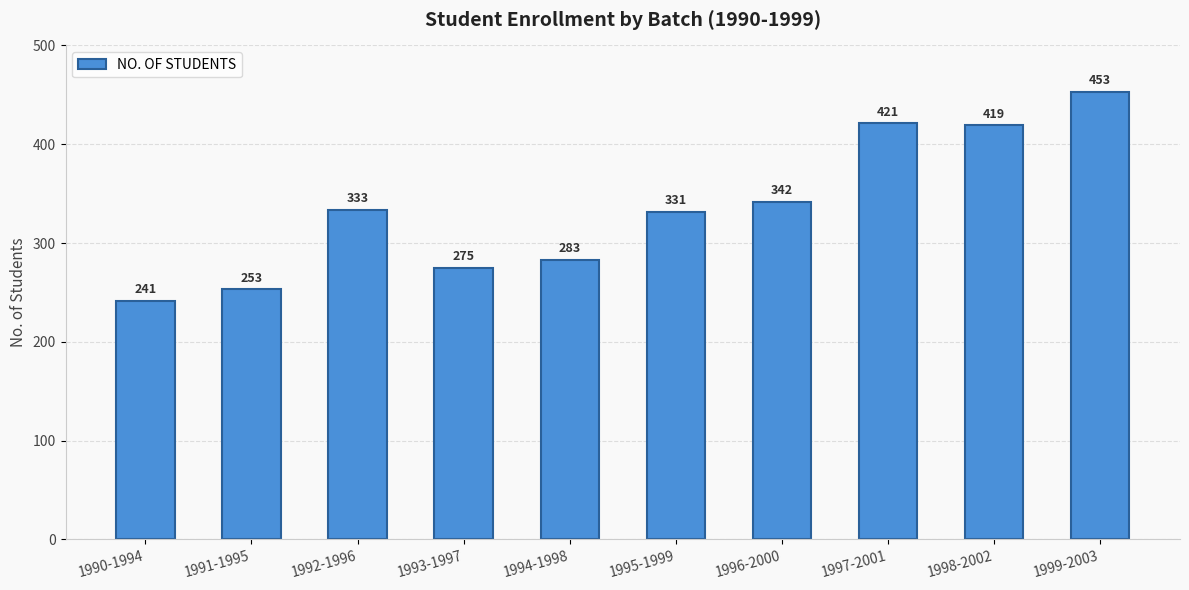

Are the bars horizontal?

No